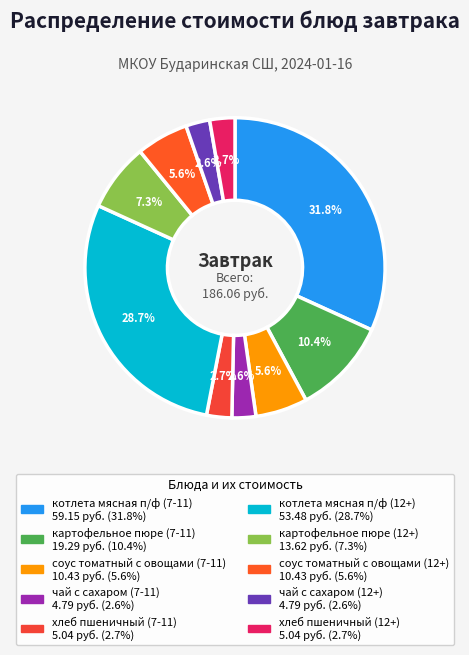

What is the change in value from картофельное пюре (7-11) to картофельное пюре (12+)?

-5.7